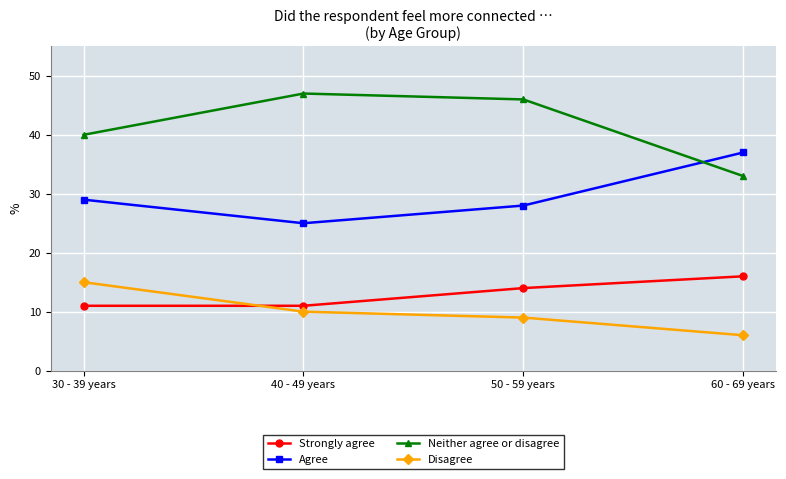

Which series ends up on top after the final intersection of Agree and Neither agree or disagree?

Agree